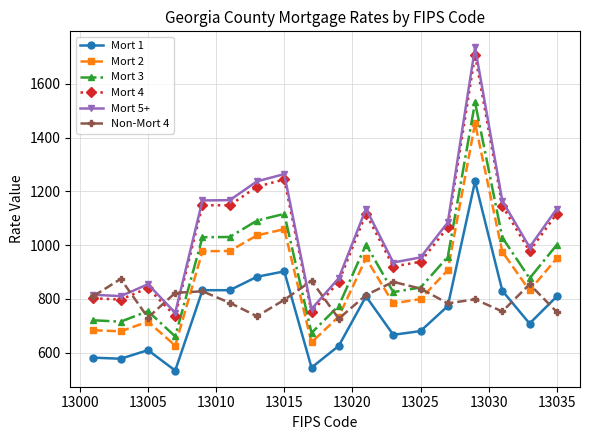

Which series has the widest spread of values?

Mort 5+